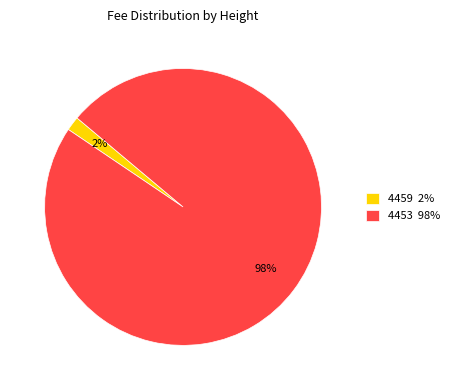

How many slices are in this pie chart?

2